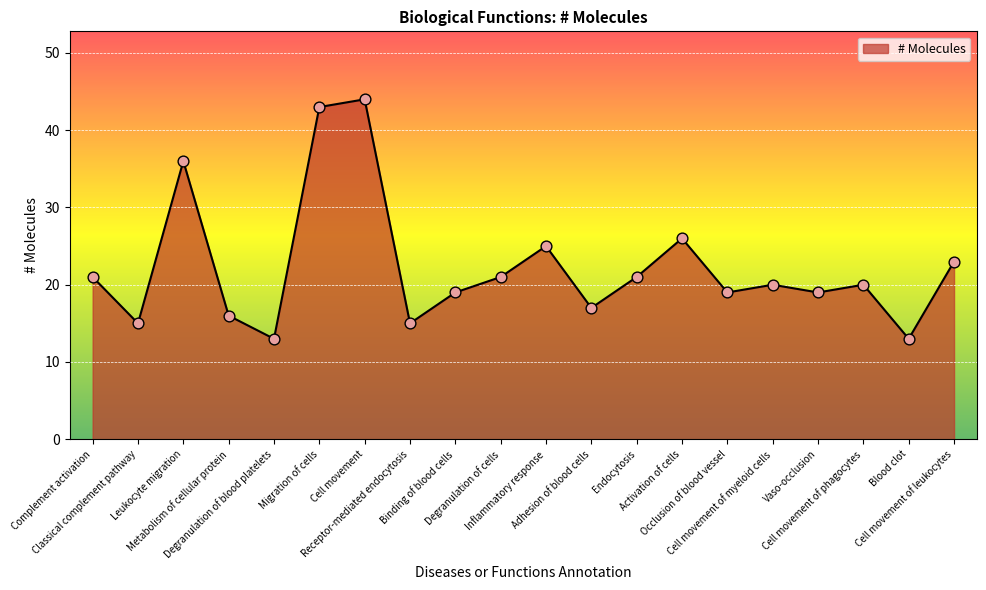

Between Cell movement of leukocytes and Vaso-occlusion, which is larger?

Cell movement of leukocytes